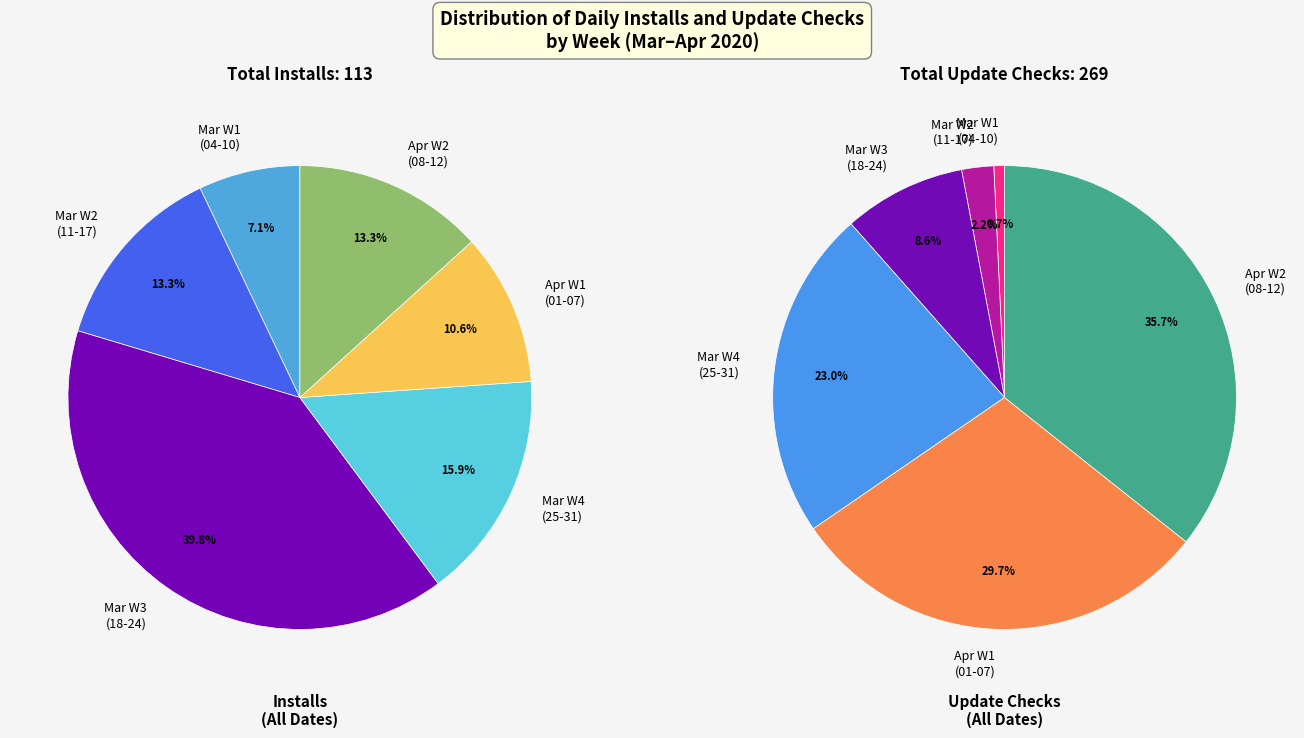

Is the sum of 36 and 6 greater than half?

No